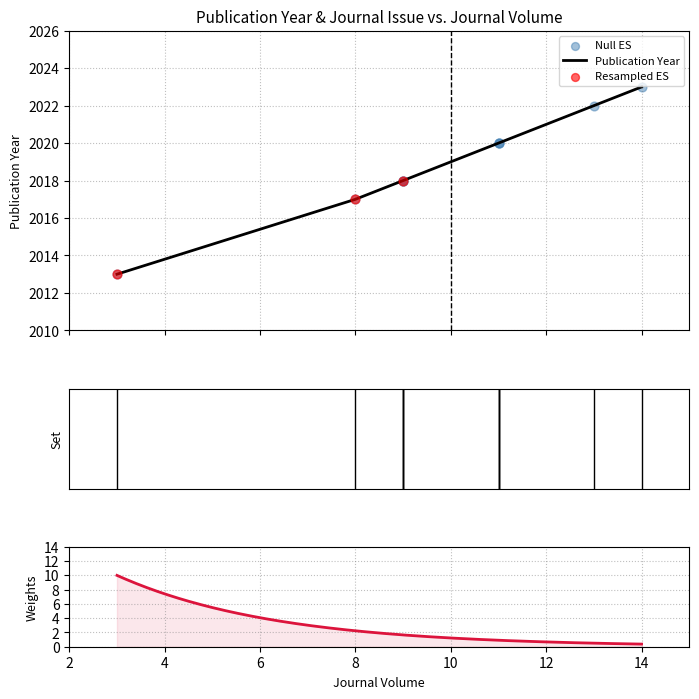

Is the value of Publication Year at 11 greater than the value of Journal Issue at 9?

Yes